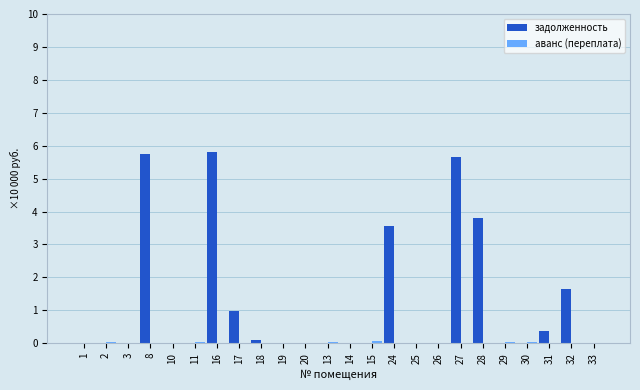

Which series has the largest total across all categories?

задолженность